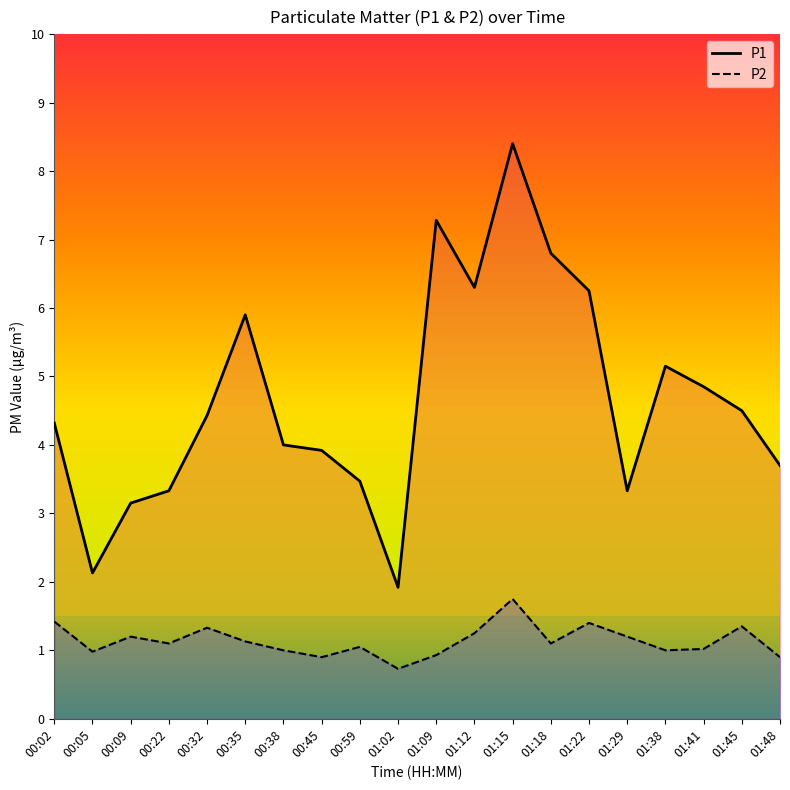

True or false: P1 and P2 intersect in this chart.

False